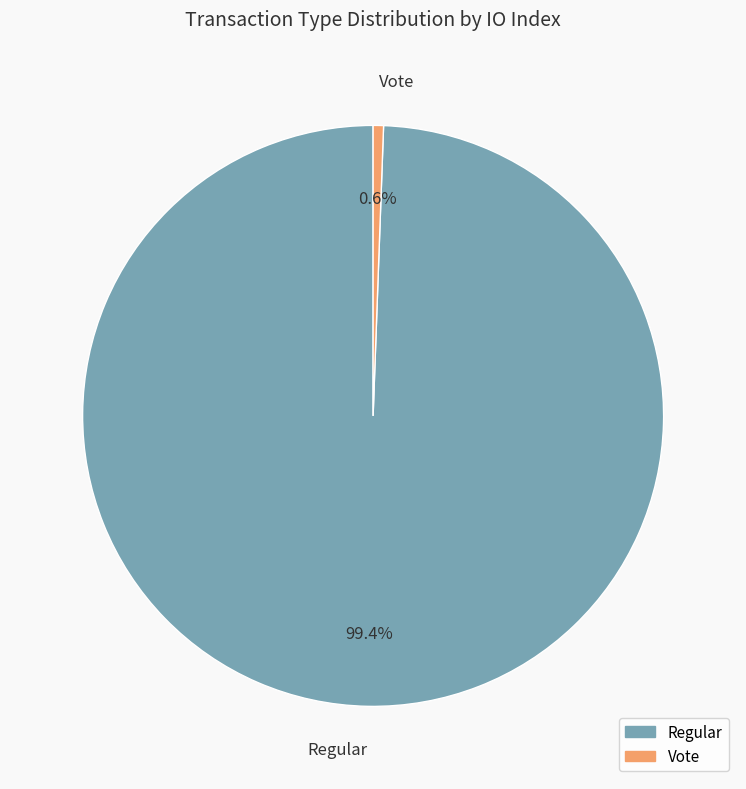

To the nearest percent, what portion does Regular represent?

99%